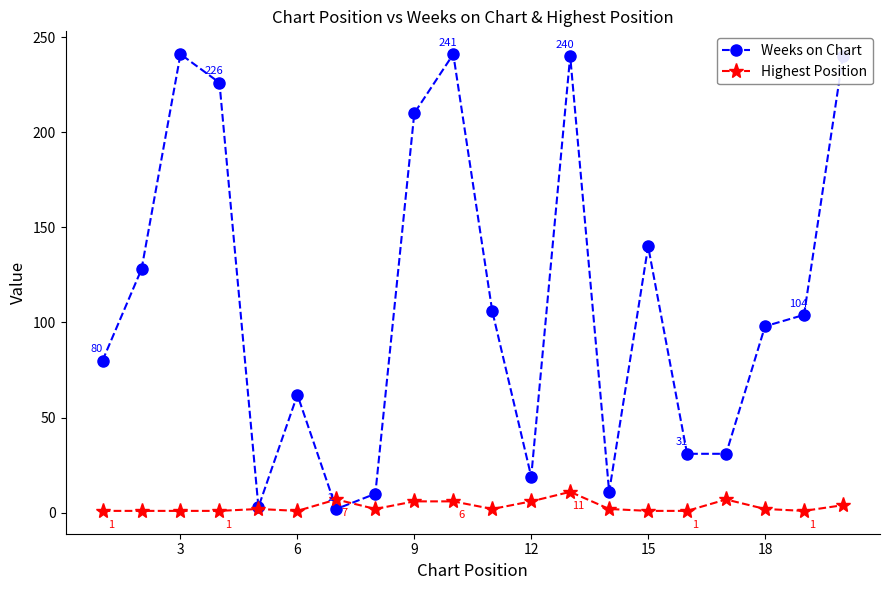

At how many categories does at least one series exceed 48?

13